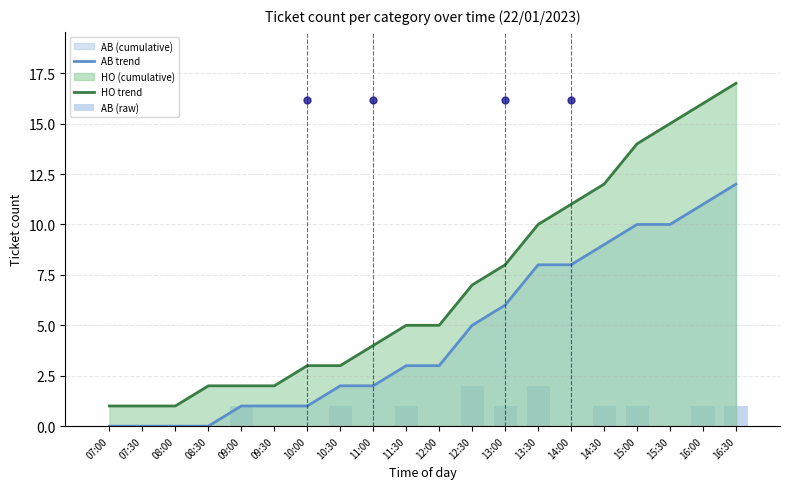

Is the value of AB trend at 07:30 greater than the value of HO trend at 15:30?

No